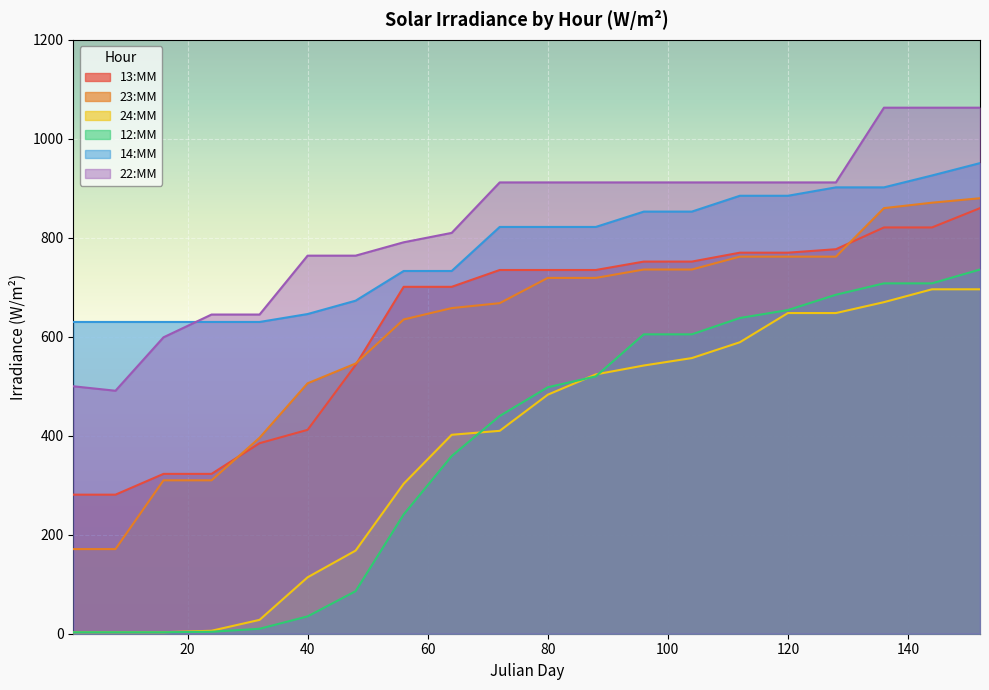

What are all the series names shown in the legend?

13:MM, 23:MM, 24:MM, 12:MM, 14:MM, 22:MM